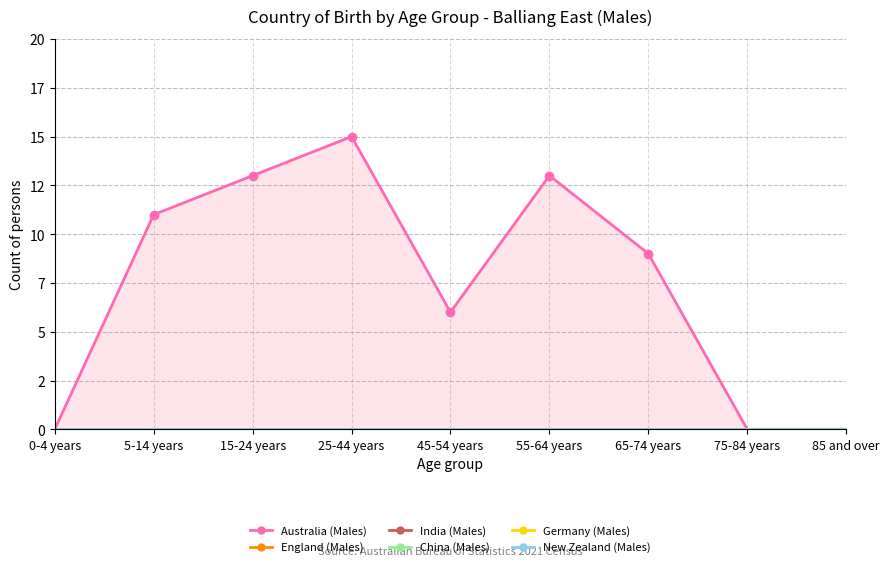

True or false: New Zealand (Males) and India (Males) cross at least once.

False